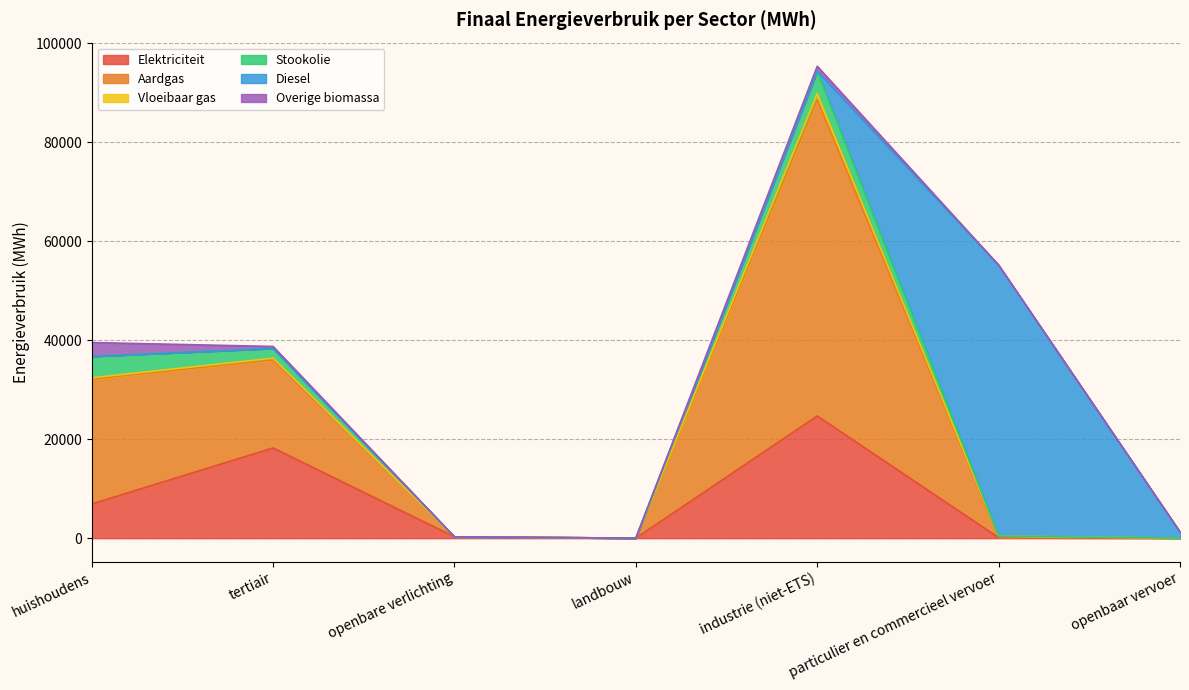

True or false: Overige biomassa and Aardgas intersect in this chart.

False